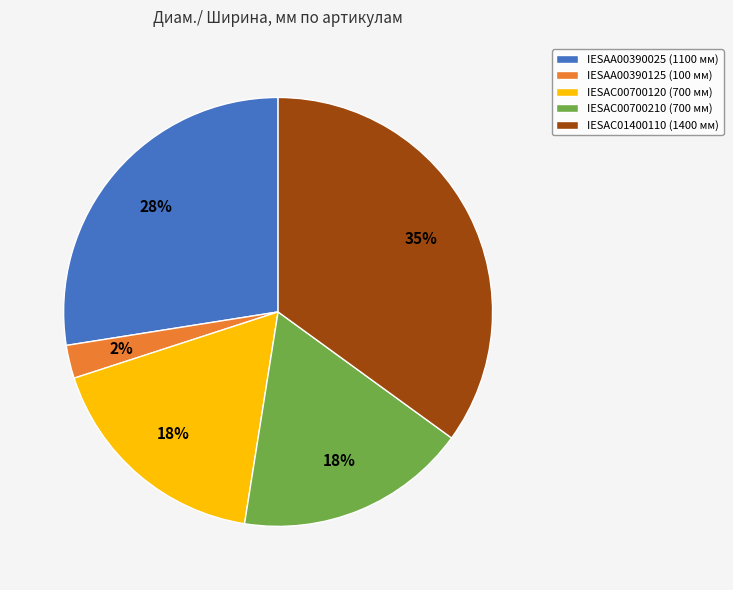

Is it true that IESAC00700210 (700 мм) is 18% of the pie?

True